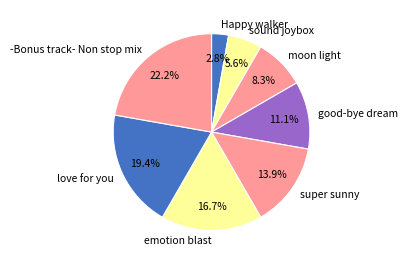

Which category has the biggest portion of the pie?

-Bonus track- Non stop mix